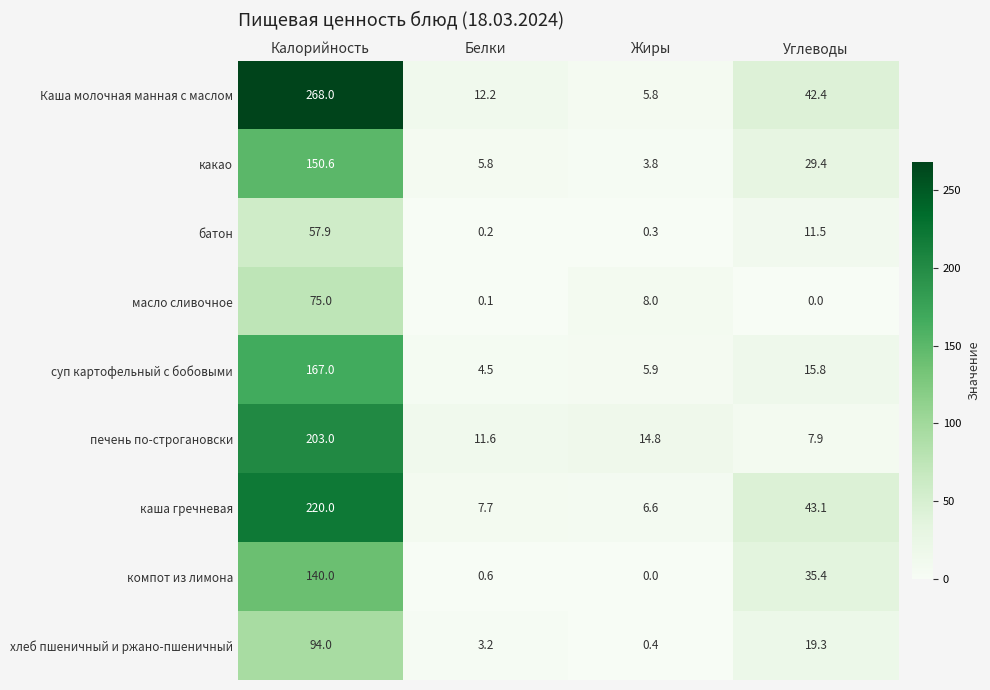

At which category is the sum across all series the highest?

Калорийность